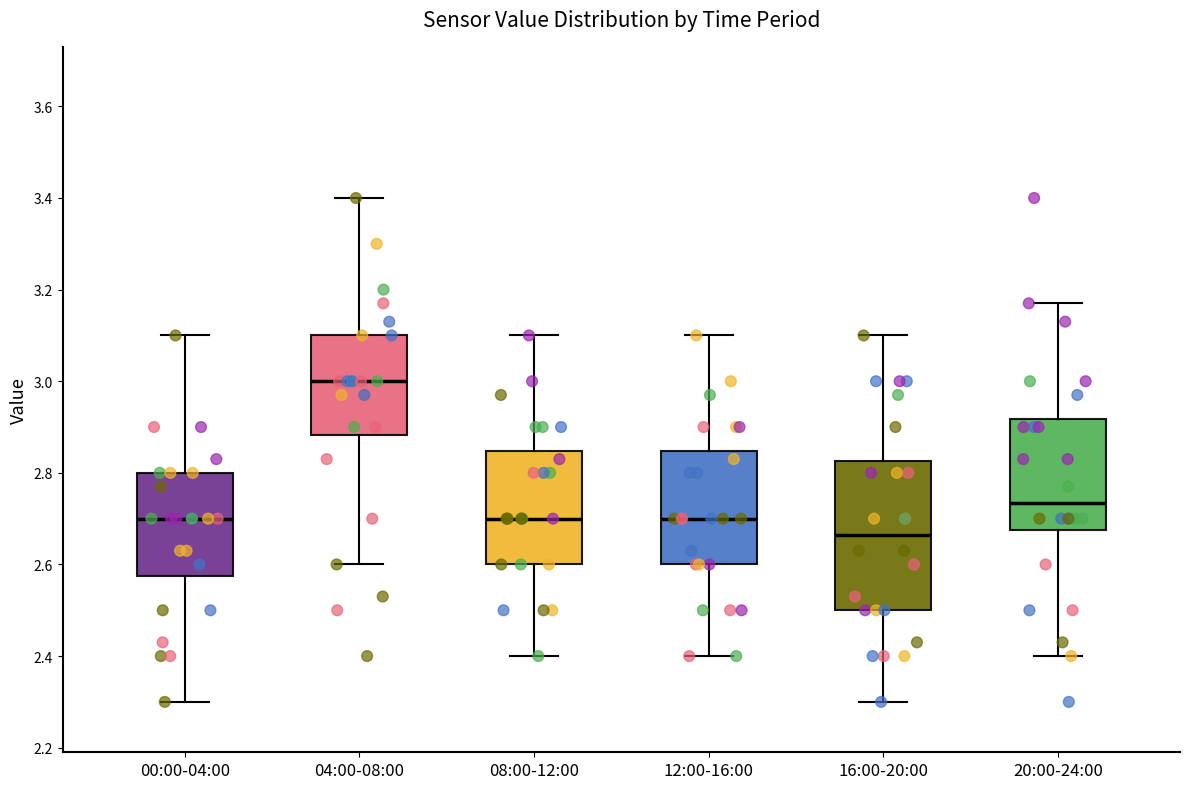

Which box has the lowest median line?

16:00-20:00